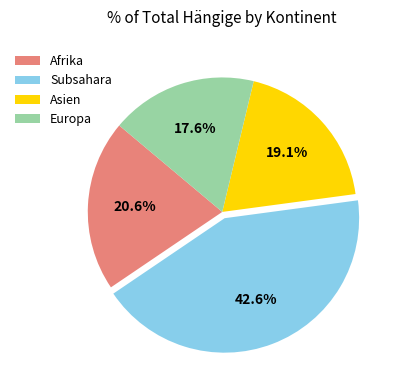

Rank the categories by value from lowest to highest.

Europa, Asien, Afrika, Subsahara